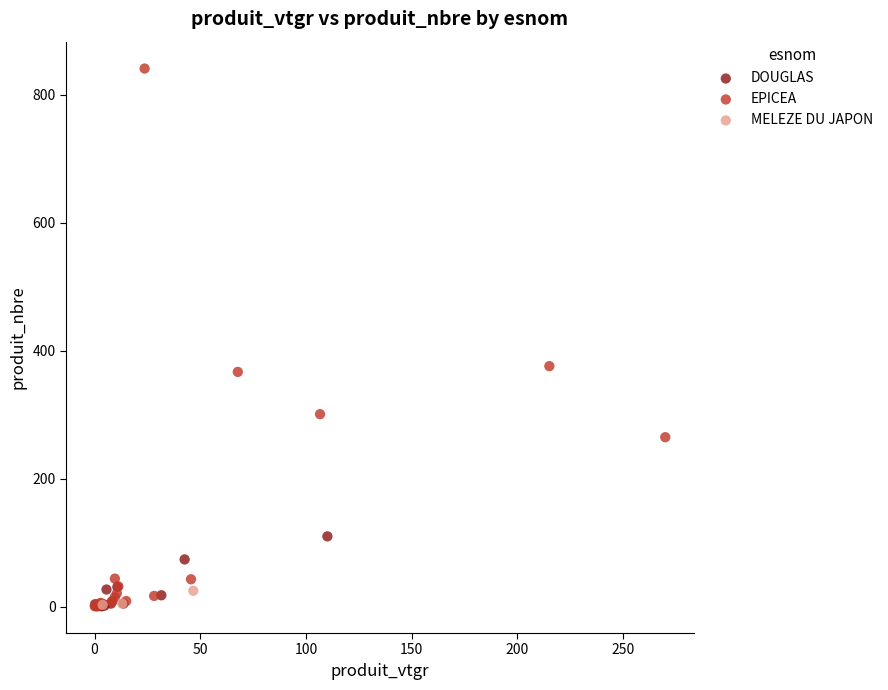

Which series has the widest spread of Y values?

EPICEA